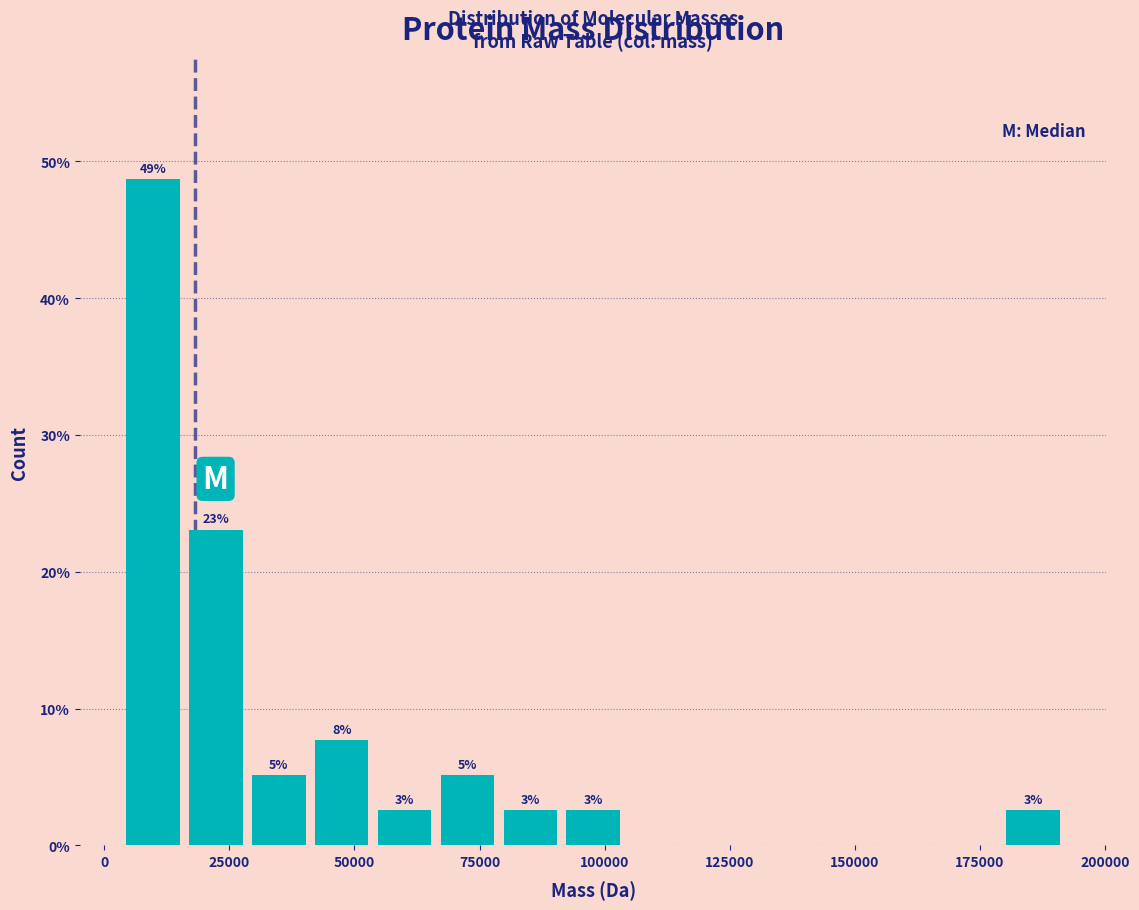

Read against the x-axis, roughly where is the centre of the tallest bar?

10000